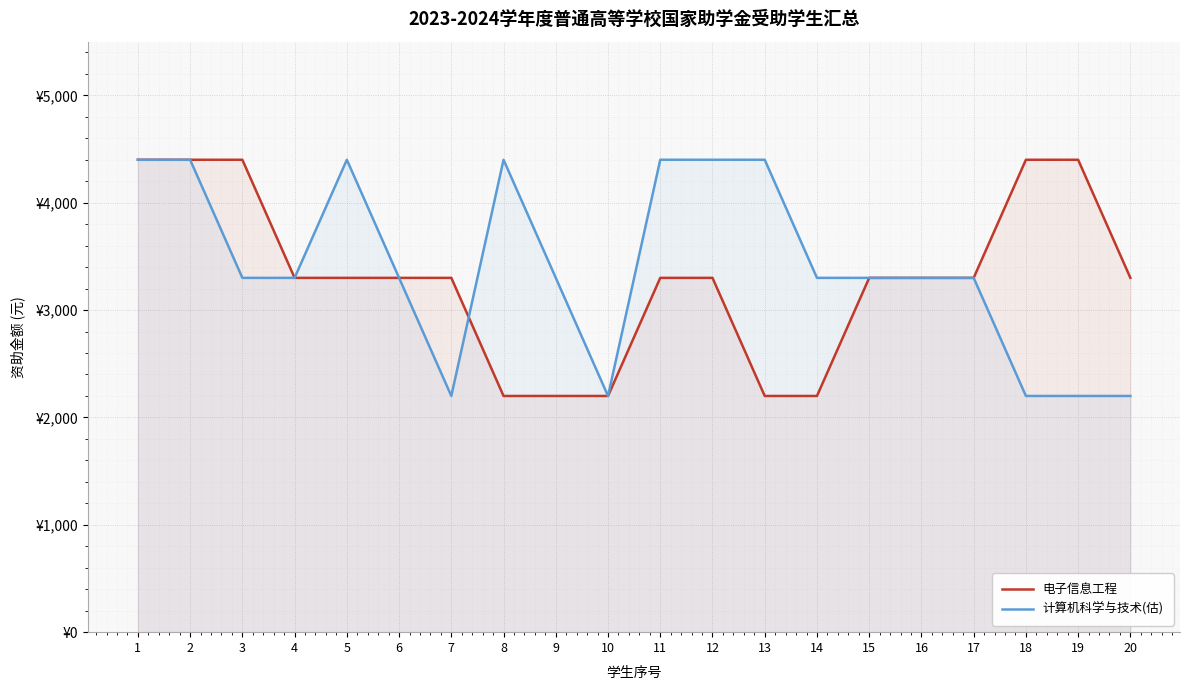

The 计算机科学与技术(估) series shows 2444 at 5. True or false?

False